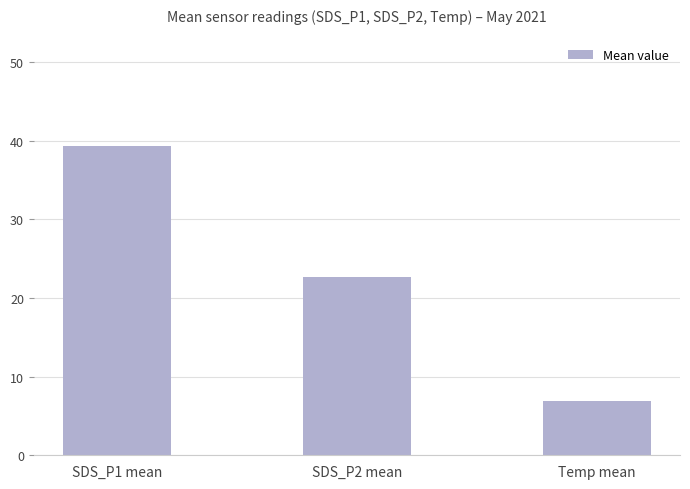

What position from the right is SDS_P2 mean?

2